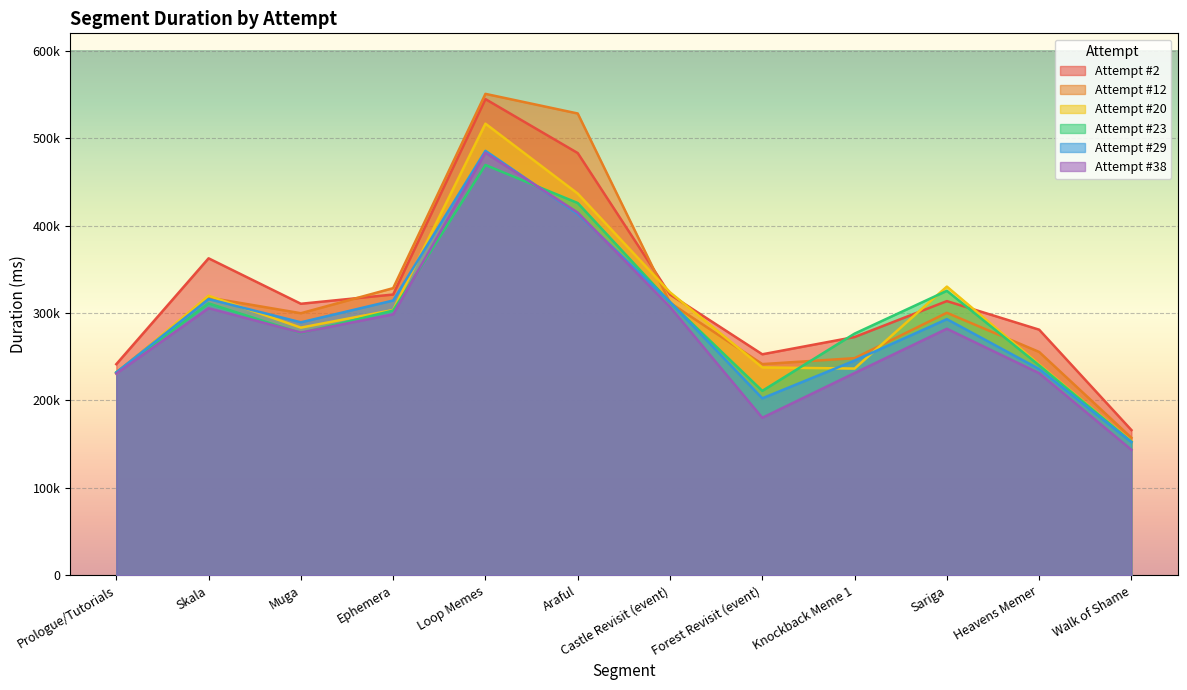

Rank the series at Knockback Meme 1 from highest to lowest value.

Attempt #23, Attempt #2, Attempt #12, Attempt #29, Attempt #20, Attempt #38